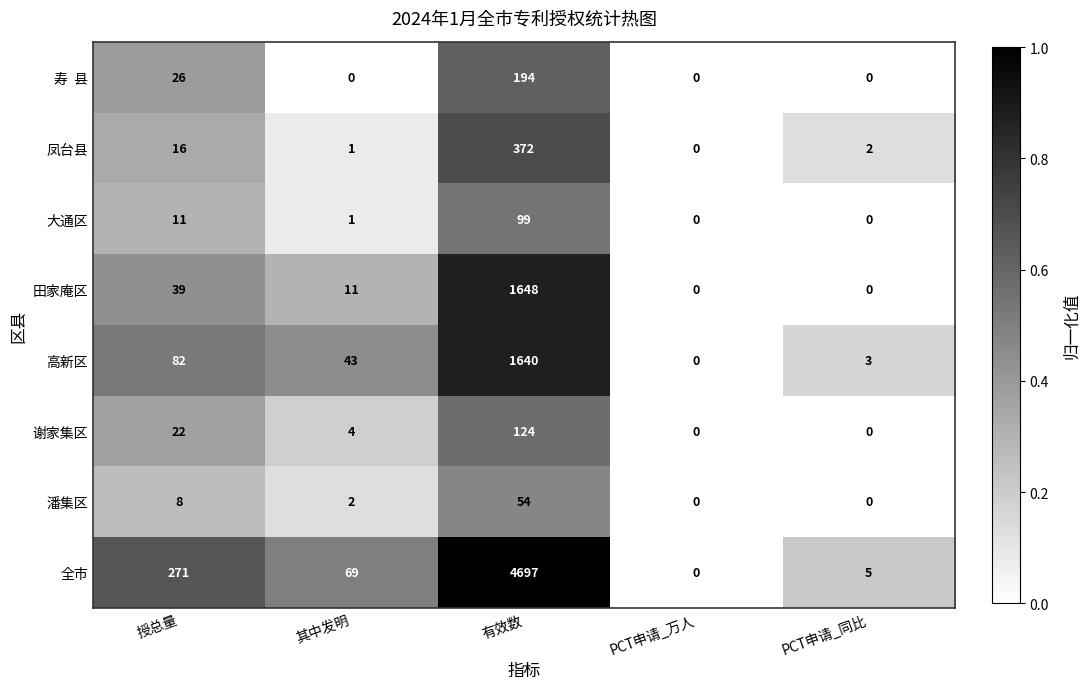

Rank the categories by 高新区 value from highest to lowest.

有效数, 授总量, 其中发明, PCT申请_同比, PCT申请_万人